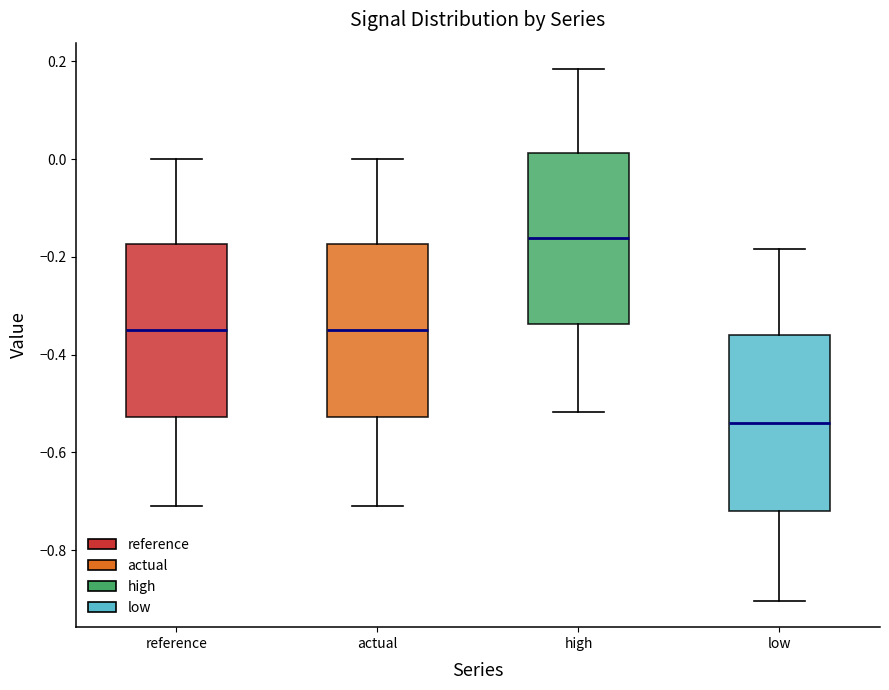

Reading left to right, read every box against the y-axis: the position of its median line, the range the box covers, and the ends of its whiskers. The values are not printed on the chart, so give them approximately, as read against the axis.

reference: median -0.34, box -0.52 to -0.18, whiskers -0.70 to 0.00
actual: median -0.34, box -0.52 to -0.18, whiskers -0.70 to 0.00
high: median -0.16, box -0.34 to 0.02, whiskers -0.52 to 0.18
low: median -0.54, box -0.72 to -0.36, whiskers -0.90 to -0.18